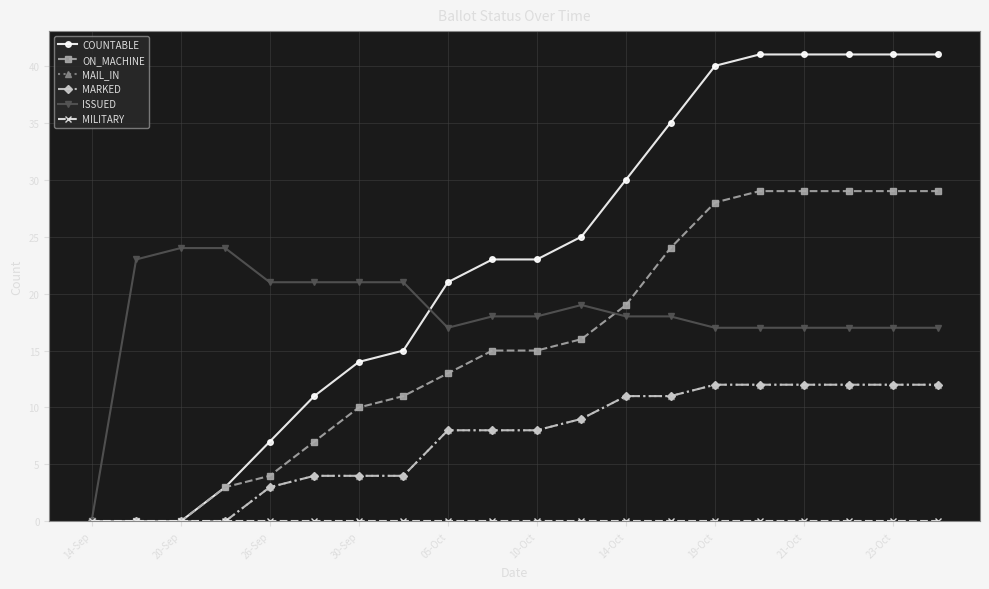

Which series has the widest spread of values?

COUNTABLE